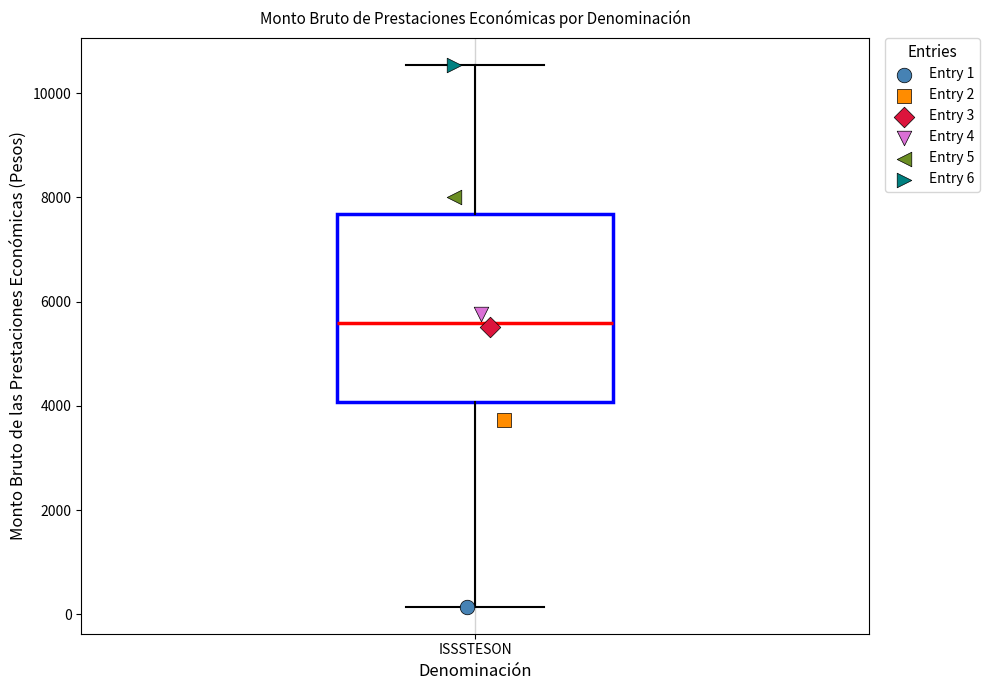

Read this box plot against the y-axis: the position of the median line, the range covered by the box, and the ends of both whiskers. The values are not printed on the chart, so give them approximately, as read against the axis.

median 5600, box 4000 to 7600, whiskers 200 to 10600